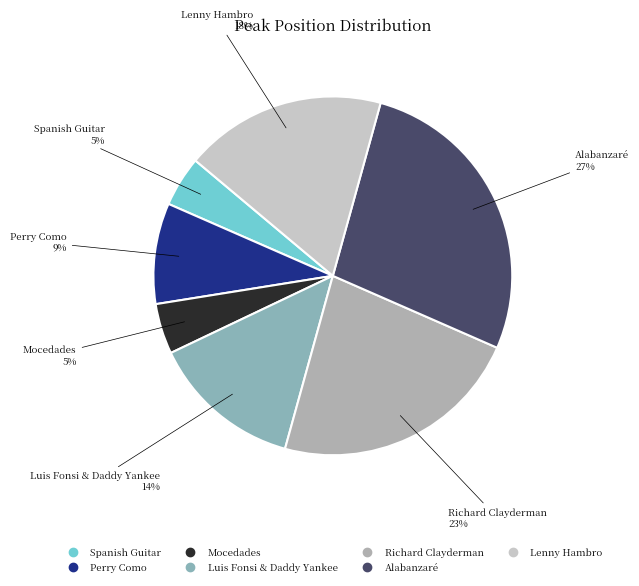

Is the sum of Richard Clayderman and Perry Como greater than half?

No